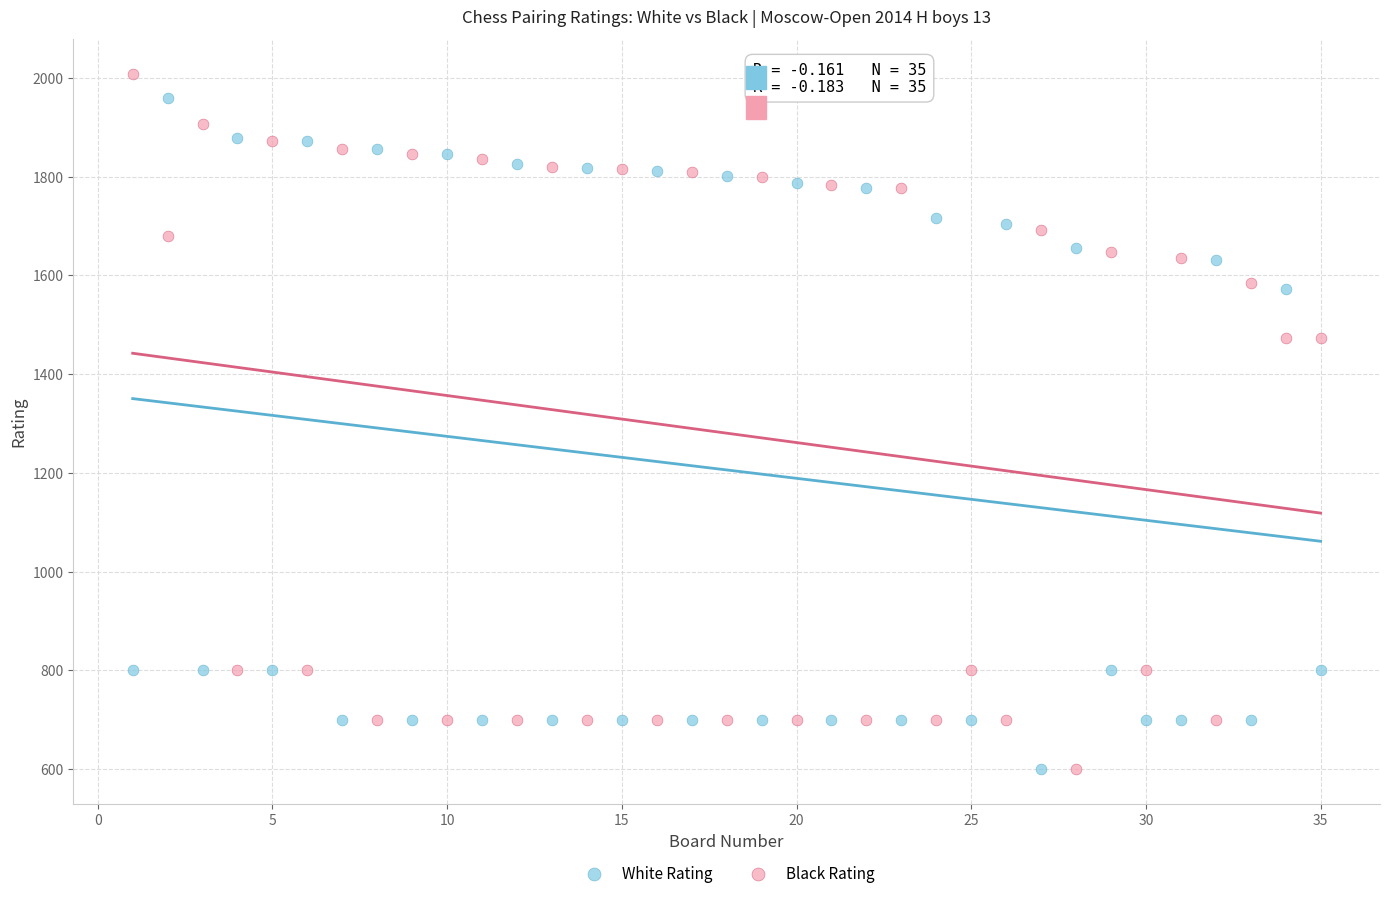

What is the X range (max minus min) for the scatter plot?

34